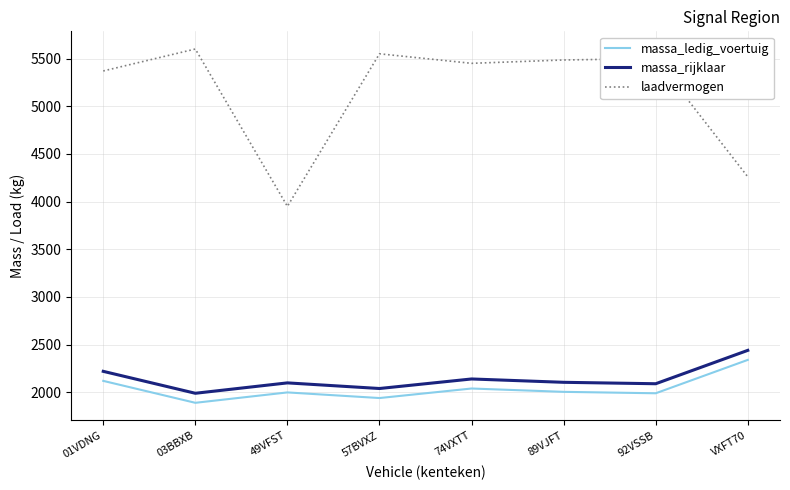

What is the approximate value of laadvermogen at 03BBXB?

5600